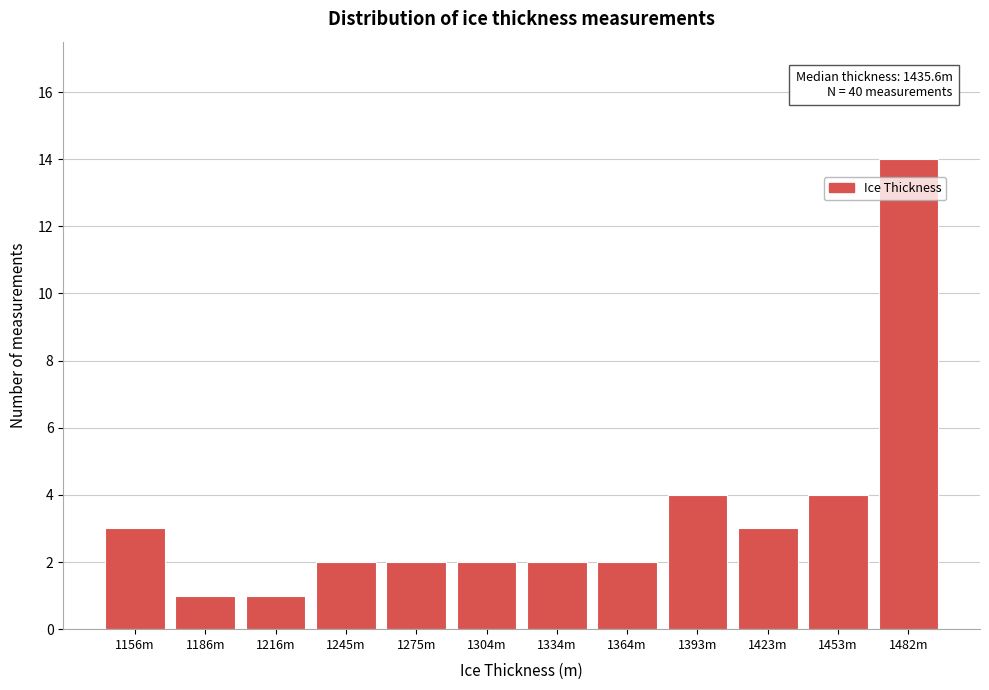

Reading left to right, what are all the values shown in this chart?

1156m=3	1186m=1	1216m=1	1245m=2	1275m=2	1304m=2	1334m=2	1364m=2	1393m=4	1423m=3	1453m=4	1482m=14